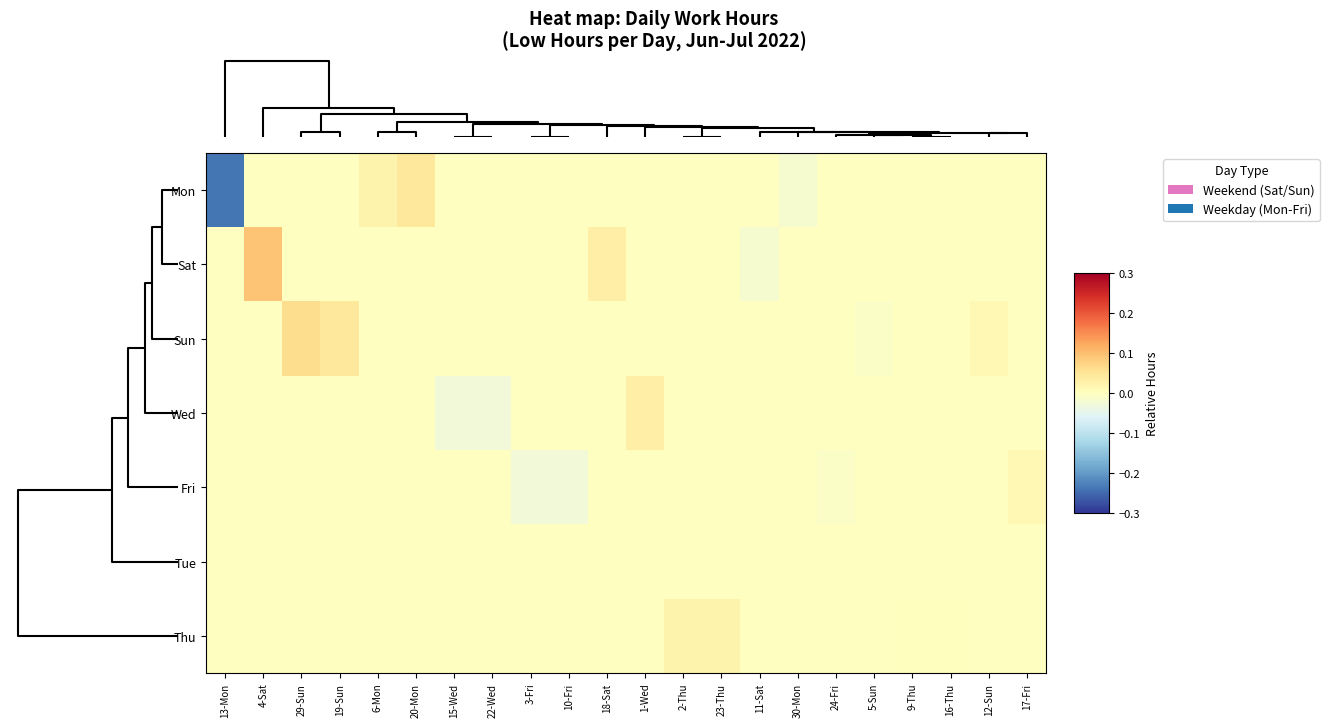

Rank the series at 24-Fri from lowest to highest value.

Fri, Mon, Sat, Sun, Wed, Tue, Thu